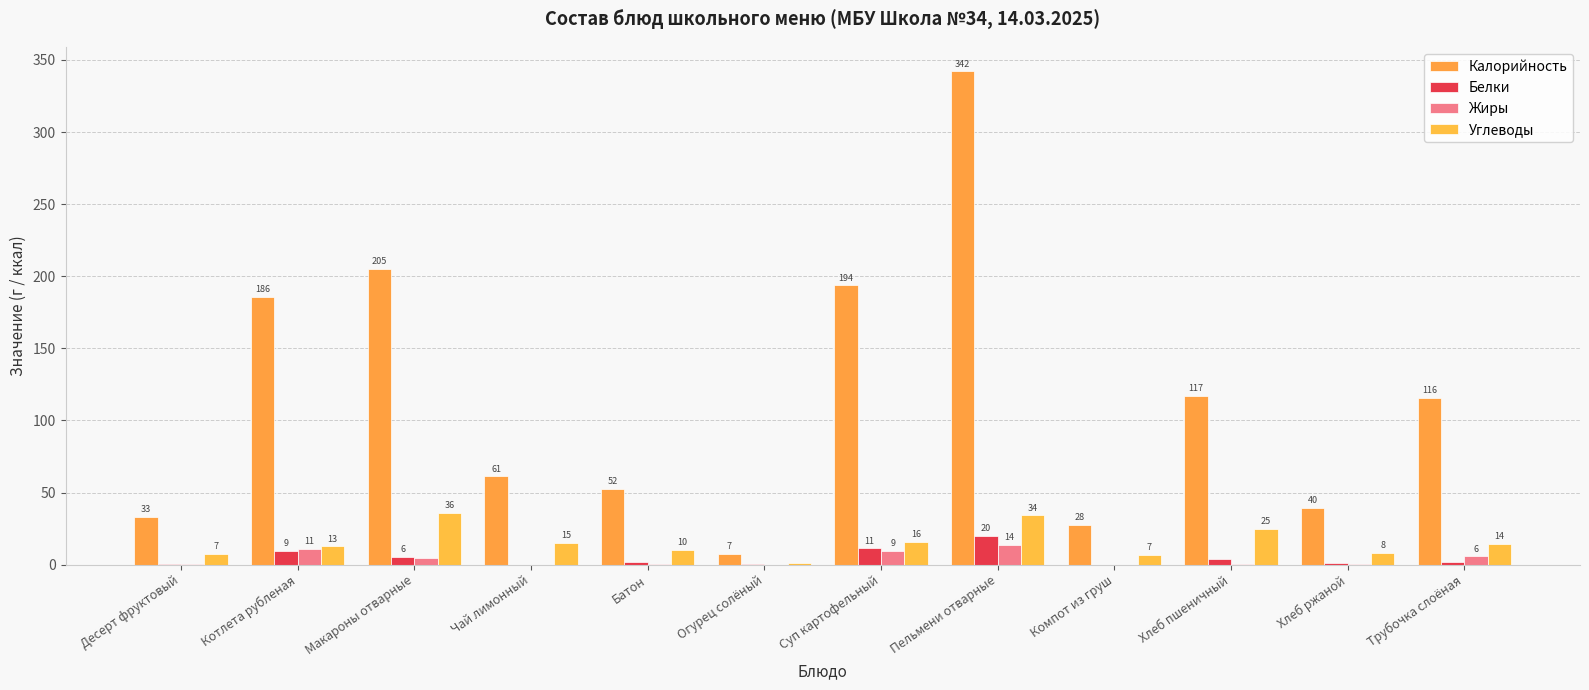

Rank the categories by Жиры value from highest to lowest.

Пельмени отварные, Котлета рубленая, Суп картофельный, Трубочка слоёная, Макароны отварные, Батон, Хлеб пшеничный, Десерт фруктовый, Хлеб ржаной, Огурец солёный, Чай лимонный, Компот из груш